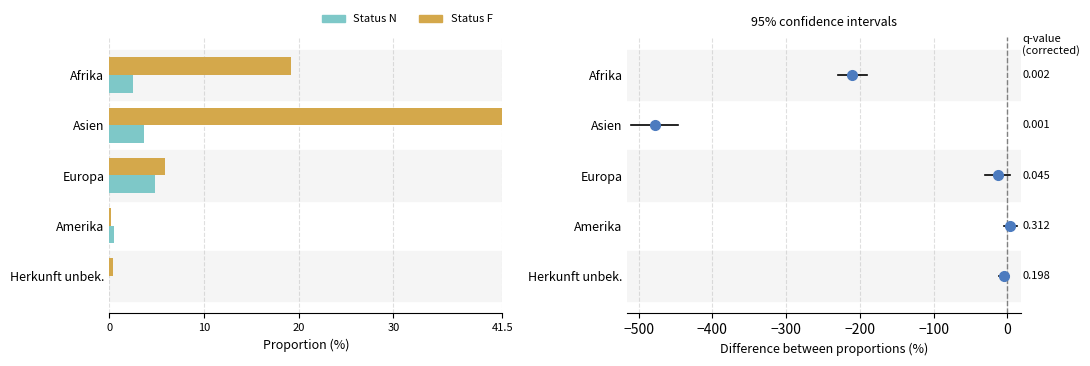

Which series has the largest total across all categories?

Status F